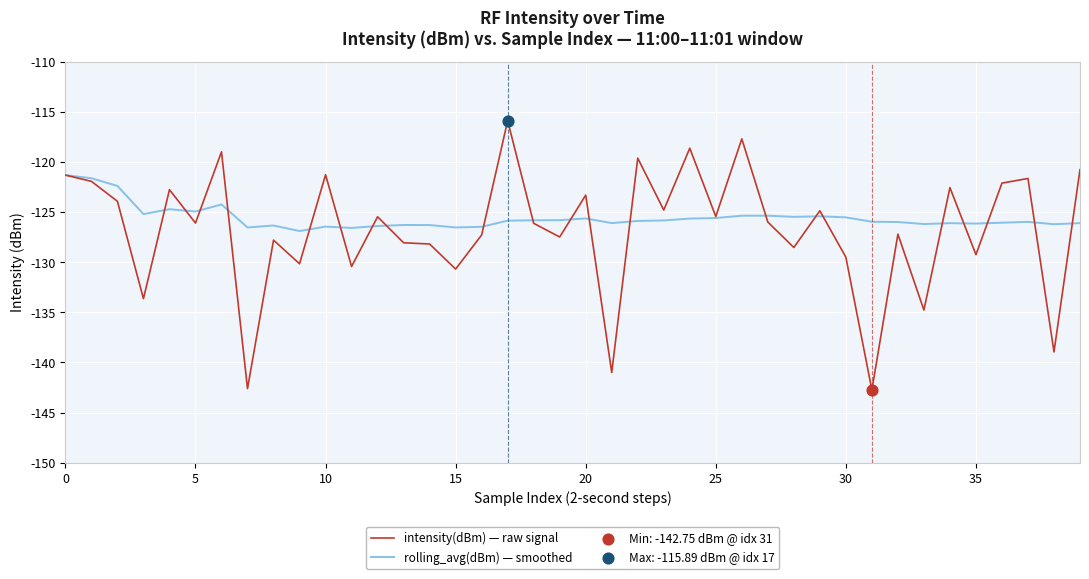

Which series has the largest range (max minus min)?

intensity(dBm) — raw signal